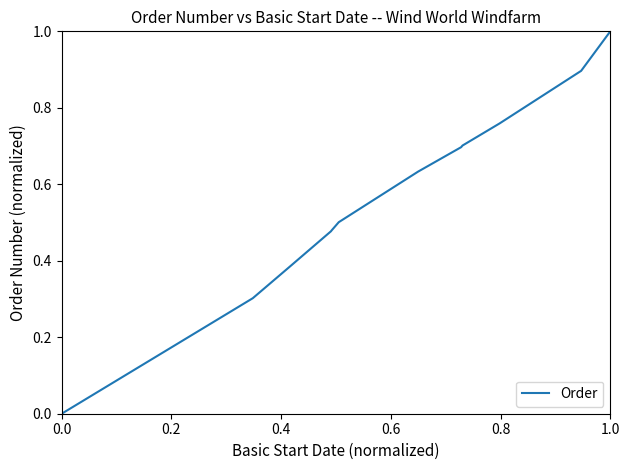

What is the greatest value displayed?

1.0